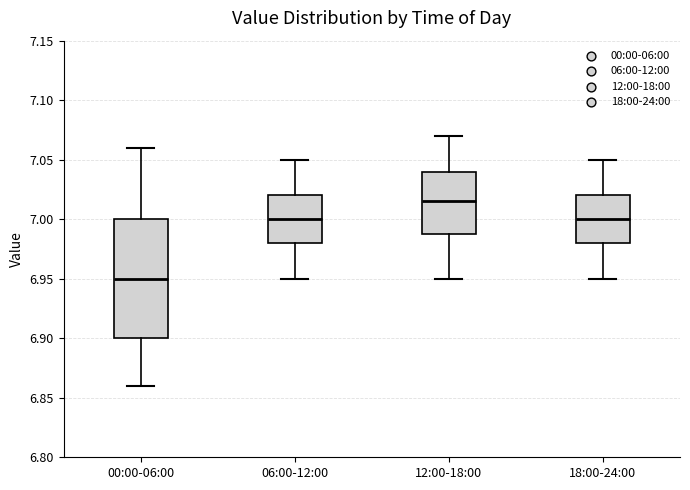

Which box's median line is the highest?

12:00-18:00